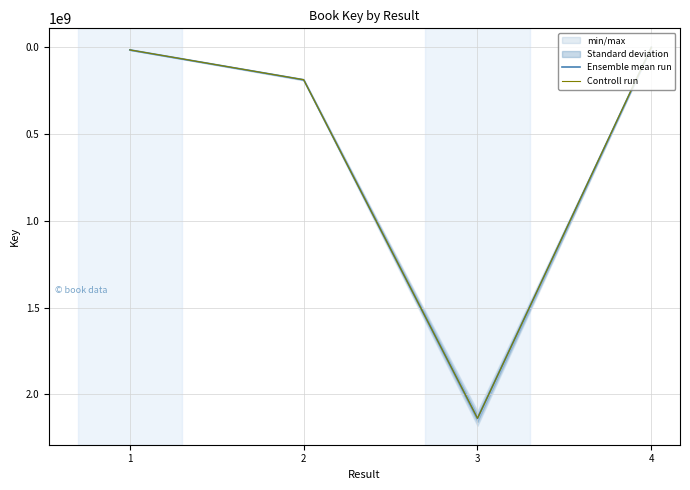

Read the Ensemble mean run value at 4.

1504787